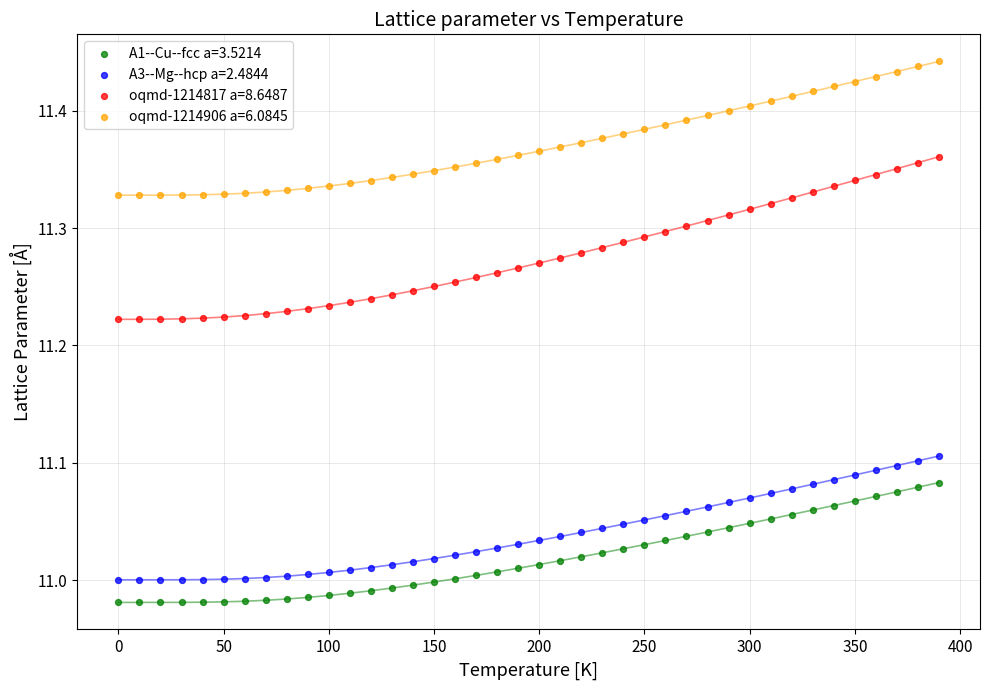

Which series has the widest spread of Y values?

oqmd-1214817 a=8.6487